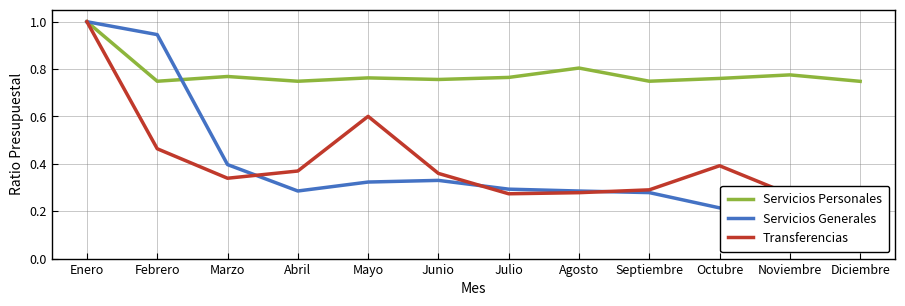

At how many categories does at least one series exceed 0?

12